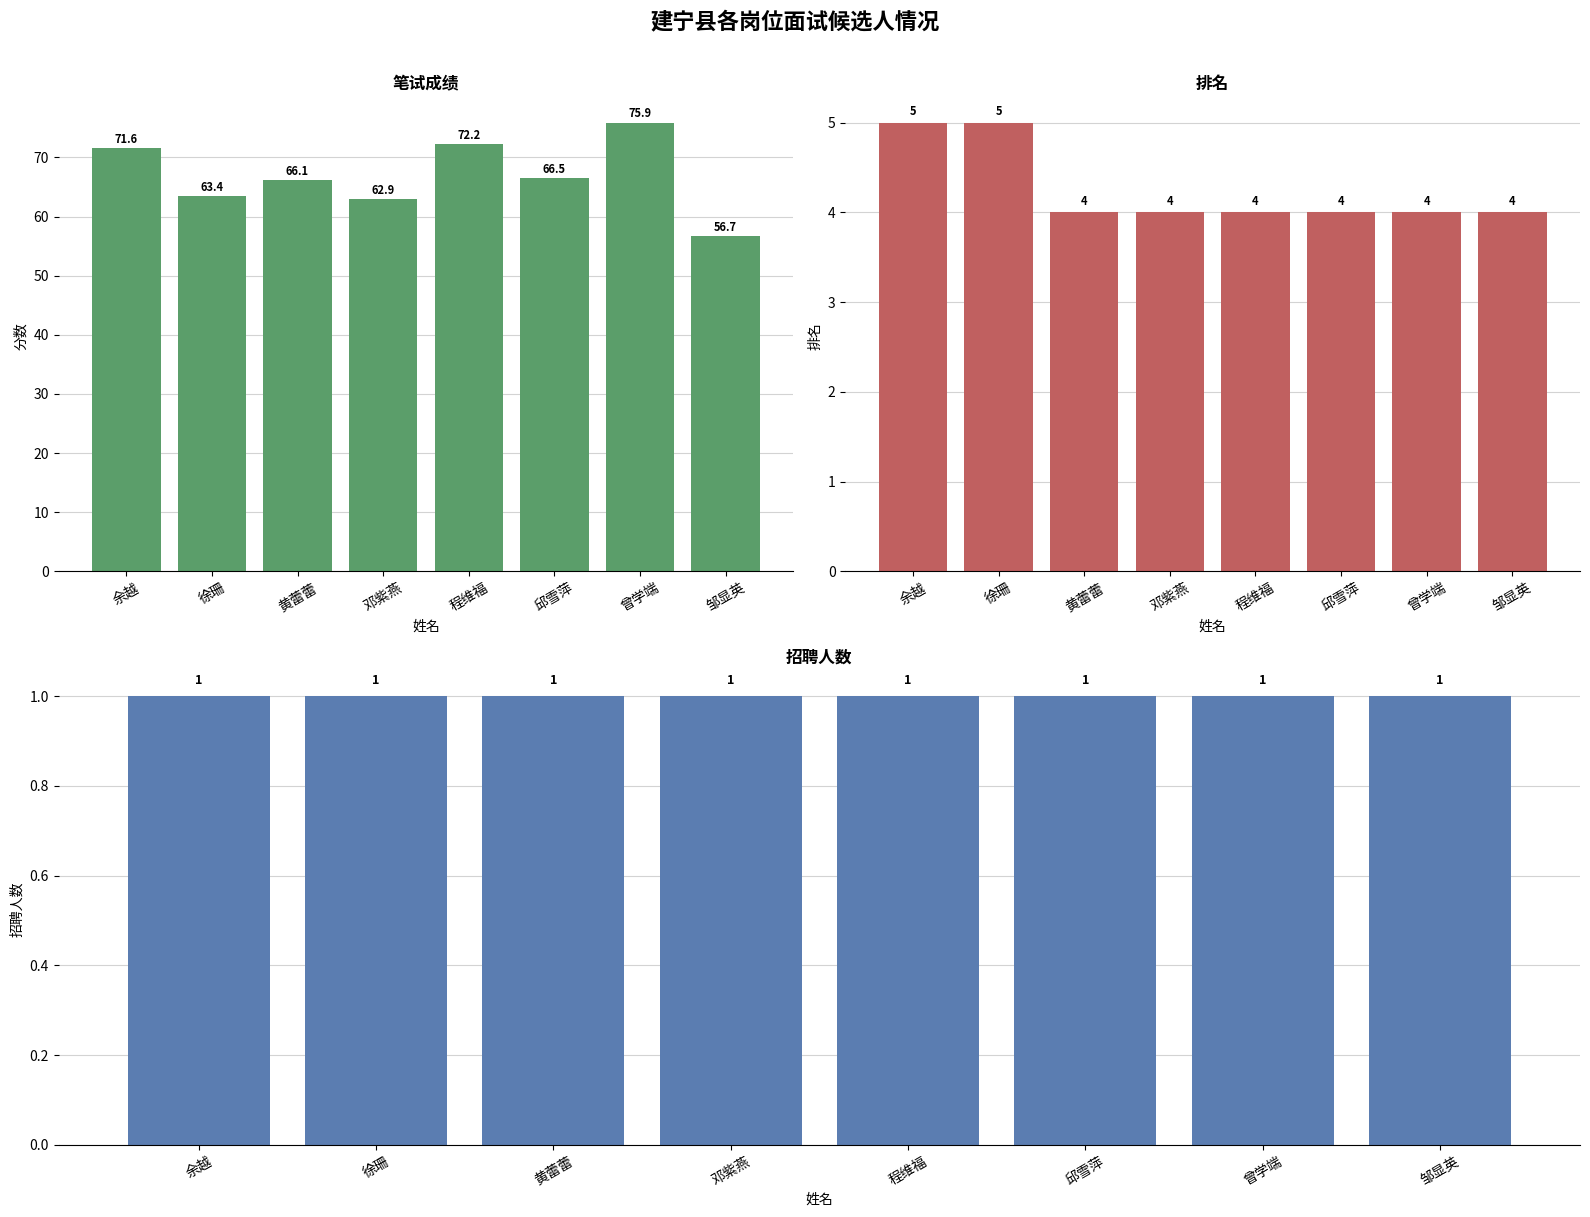

How many distinct data groups are displayed?

3